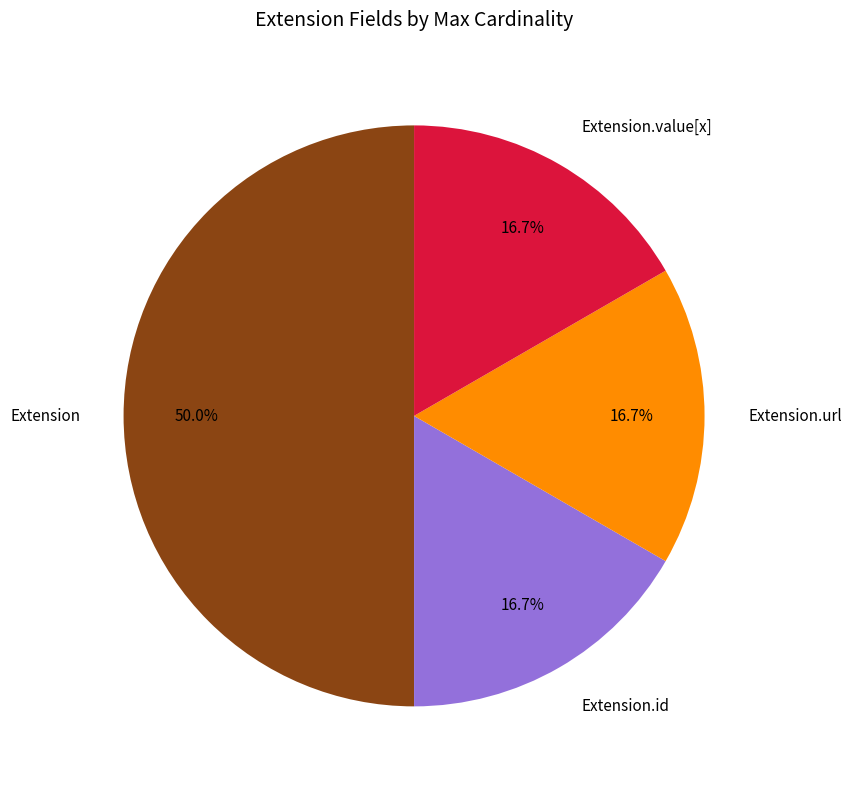

Does Extension.id represent more than half of the total?

No